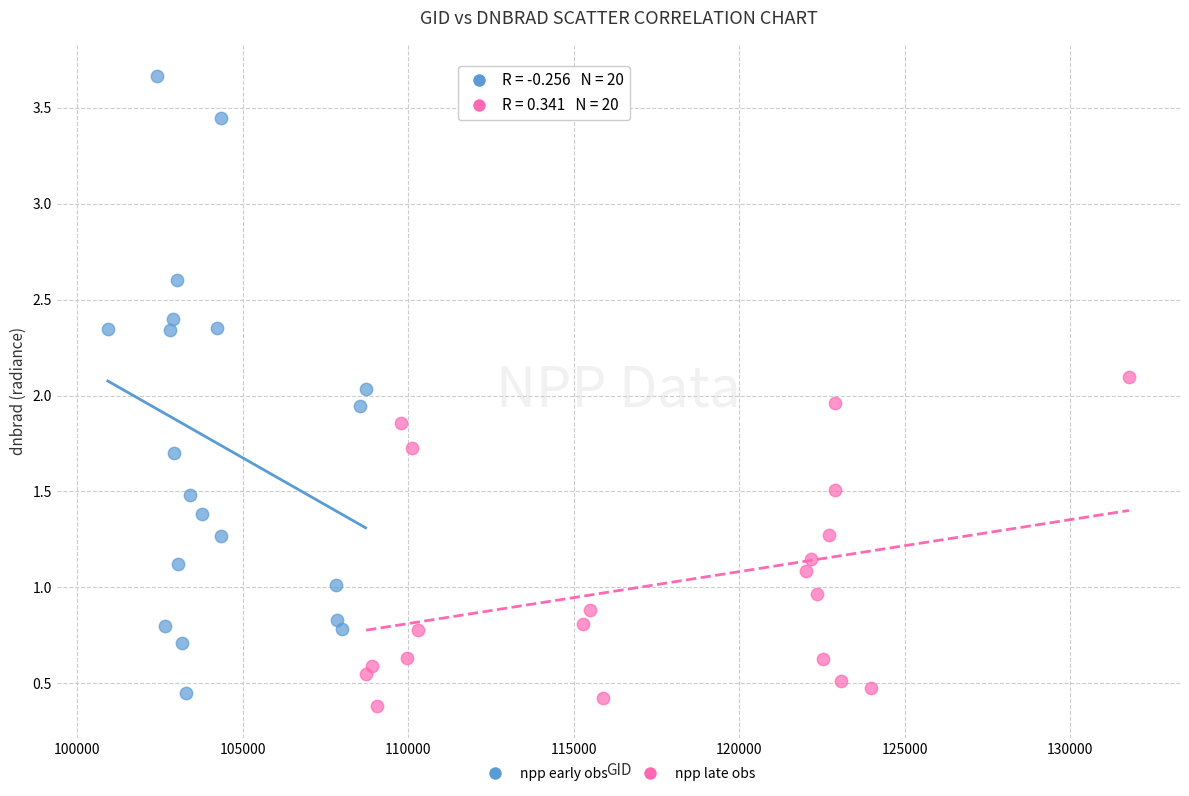

Which series reaches the maximum Y coordinate?

npp early obs